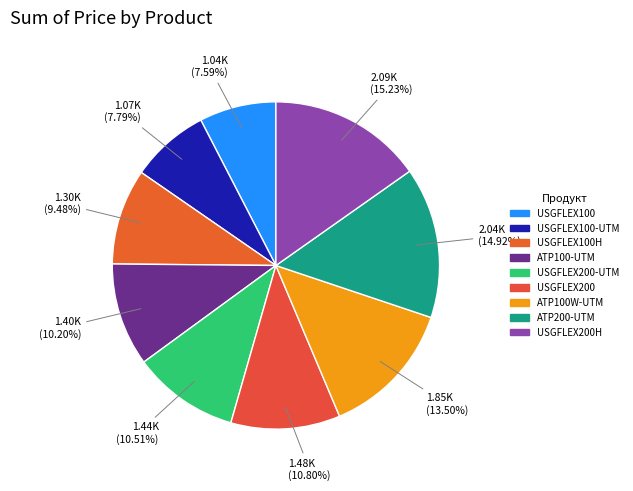

How many slices are in this pie chart?

9